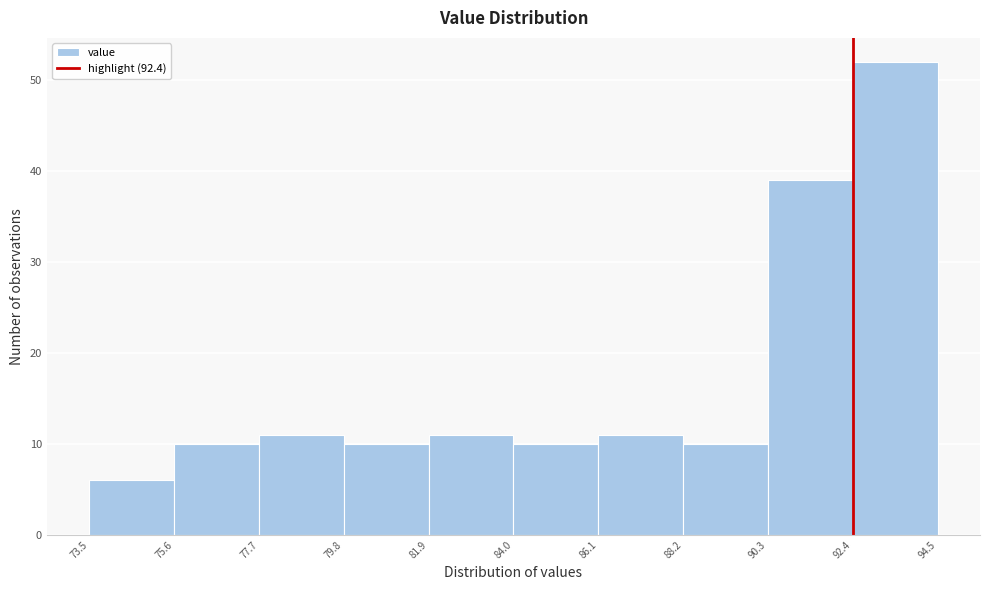

Over which range of the x-axis is the bar tallest?

92.4 to 94.5